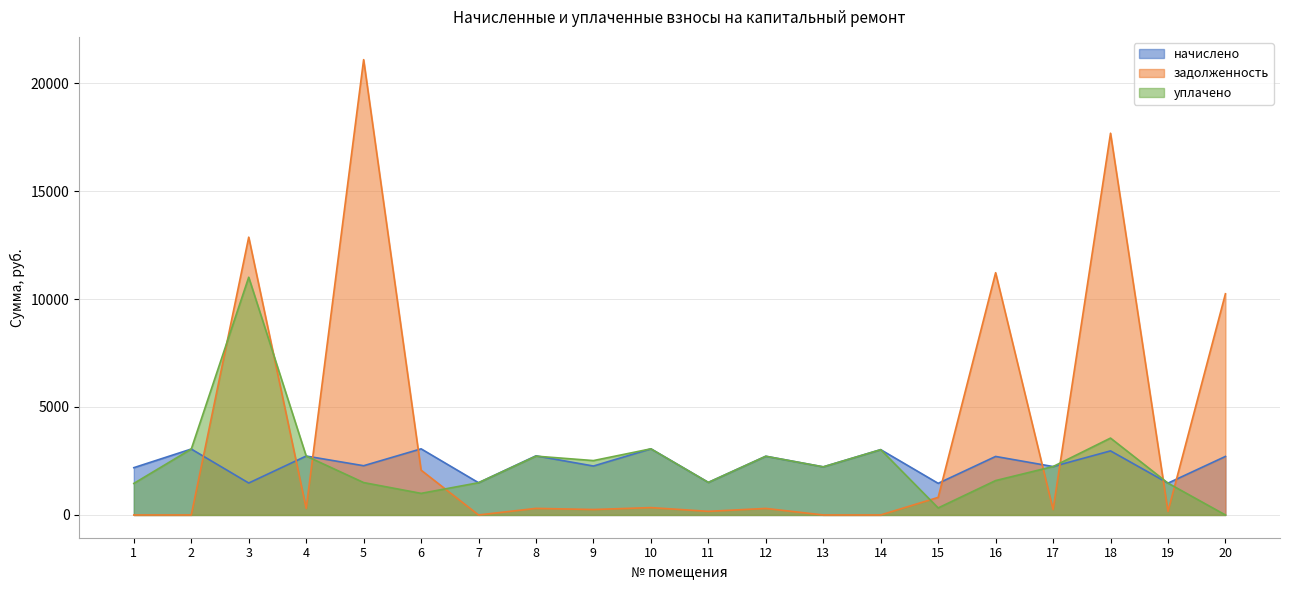

The уплачено series shows 4561.1 at 12. True or false?

False